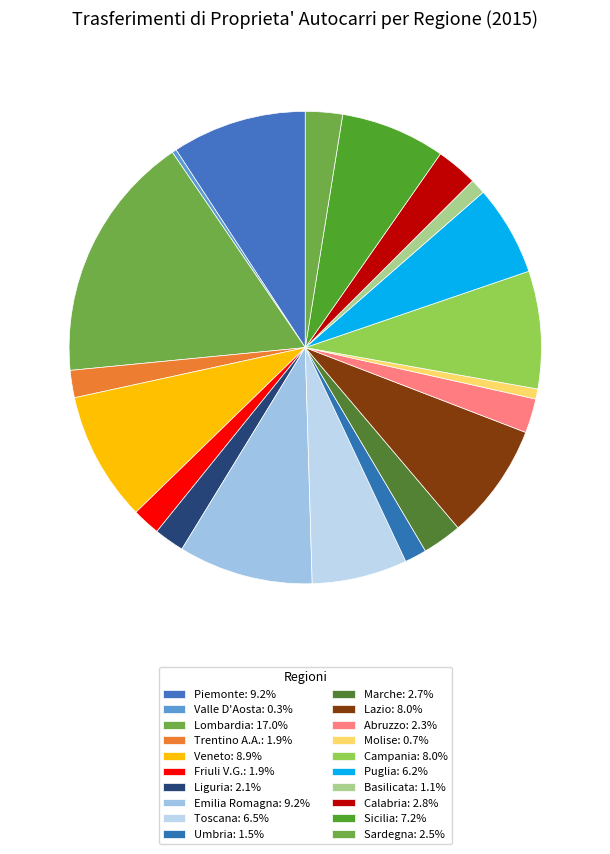

Is the sum of Valle D'Aosta and Piemonte greater than half?

No